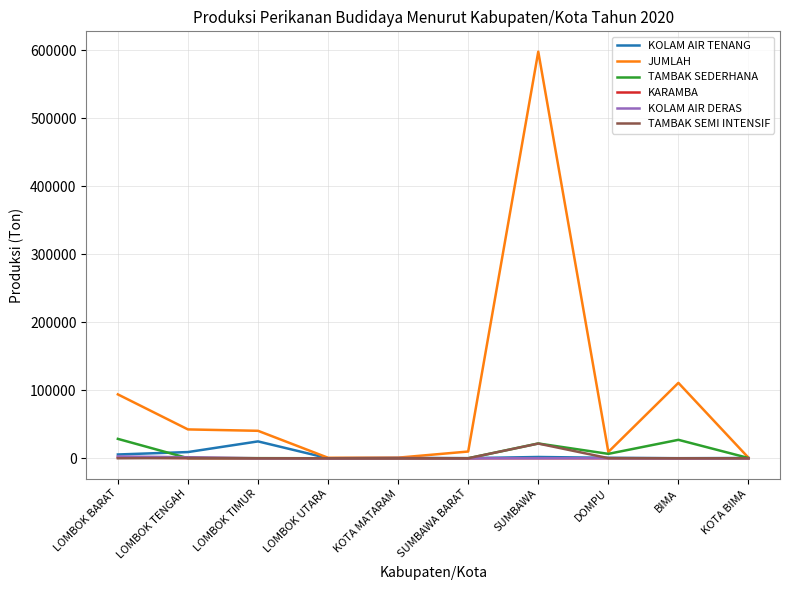

At which category is the sum across all series the highest?

SUMBAWA